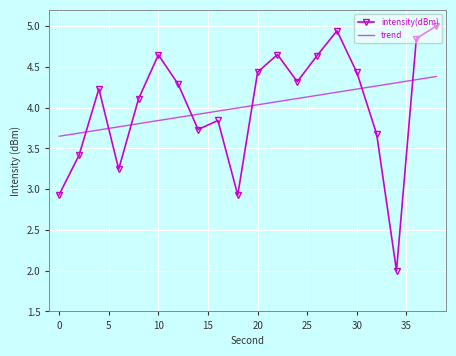

Rank the series by their maximum value, from lowest to highest.

trend, intensity(dBm)